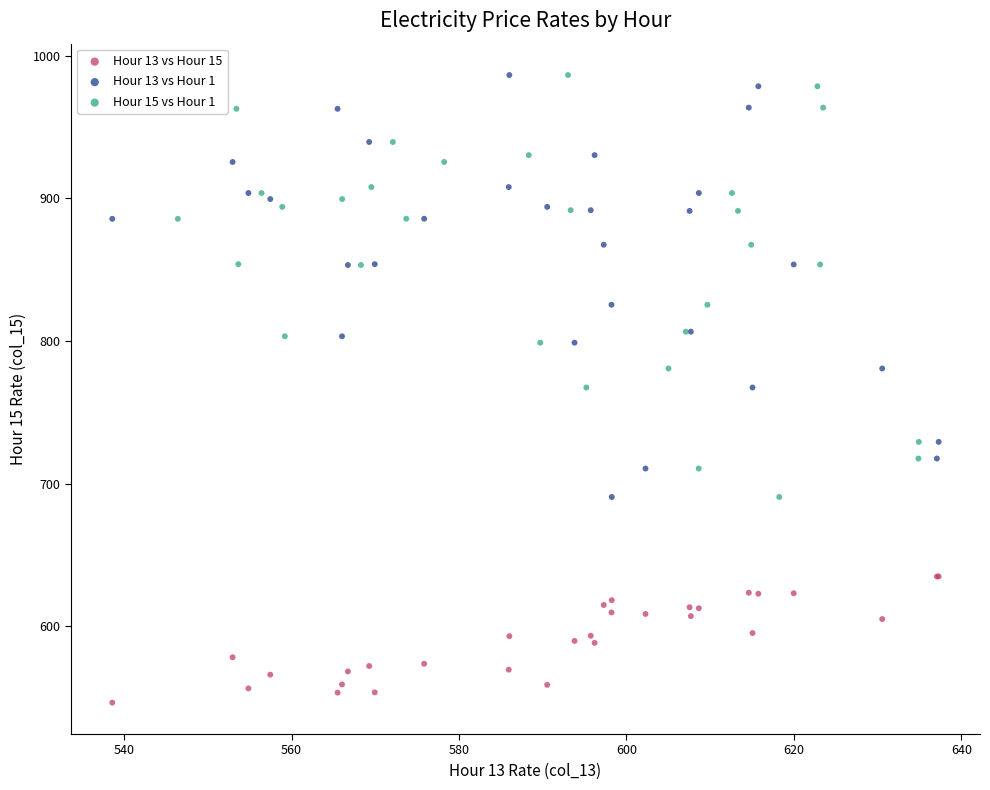

Which series contains the lowest Y value?

Hour 13 vs Hour 15